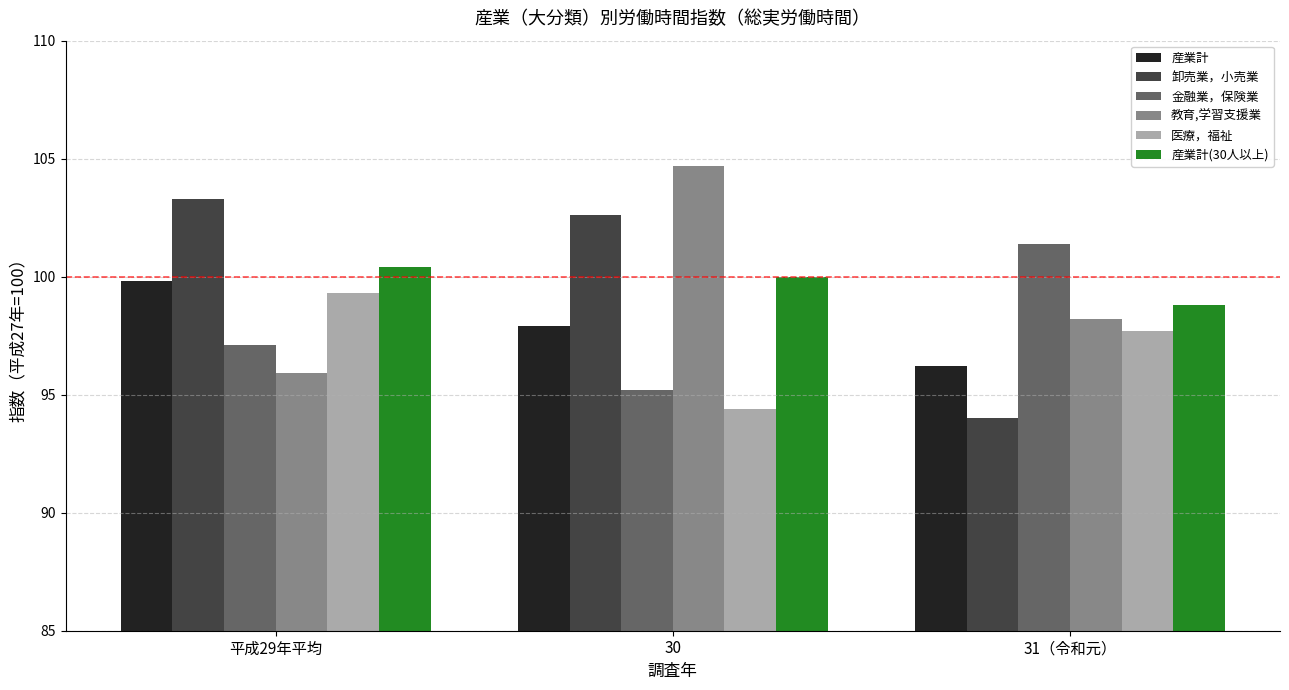

What is the value of the 金融業，保険業 bar at the 1st from the left?

97.1